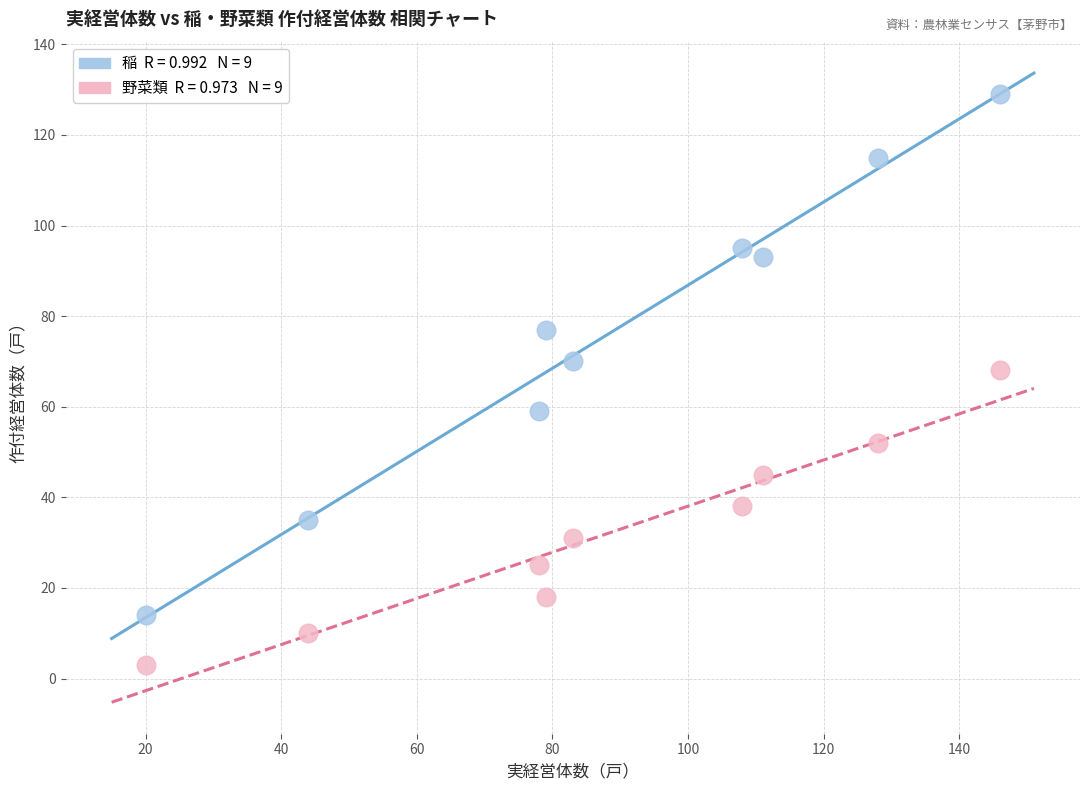

Across all series, what Y value is closest to 66?

68